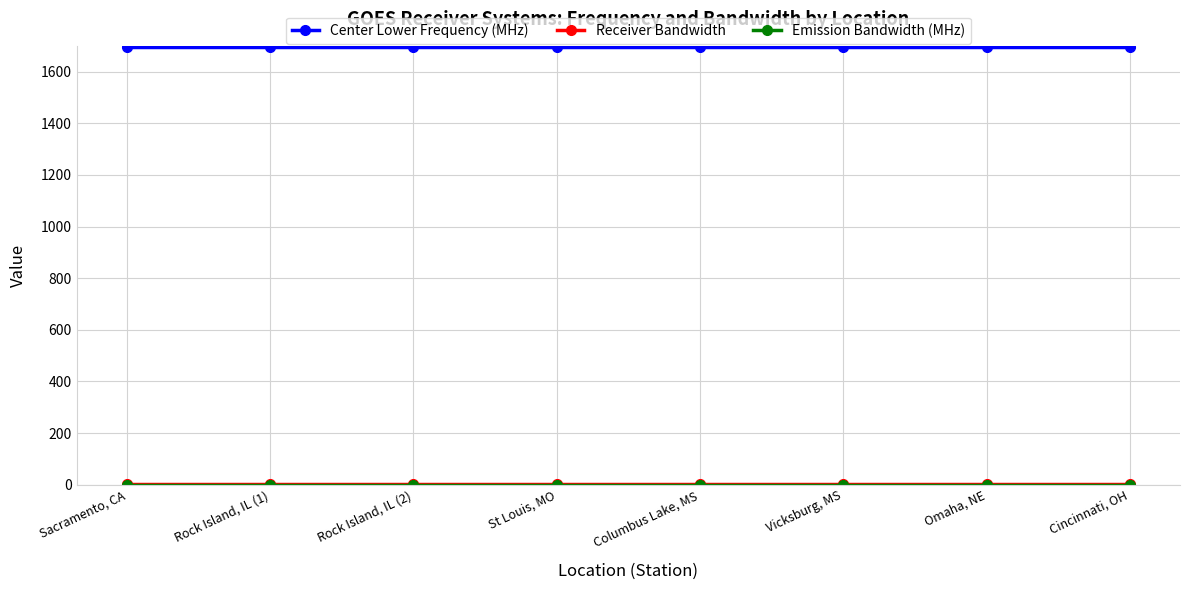

True or false: Center Lower Frequency (MHz) and Receiver Bandwidth cross at least once.

False